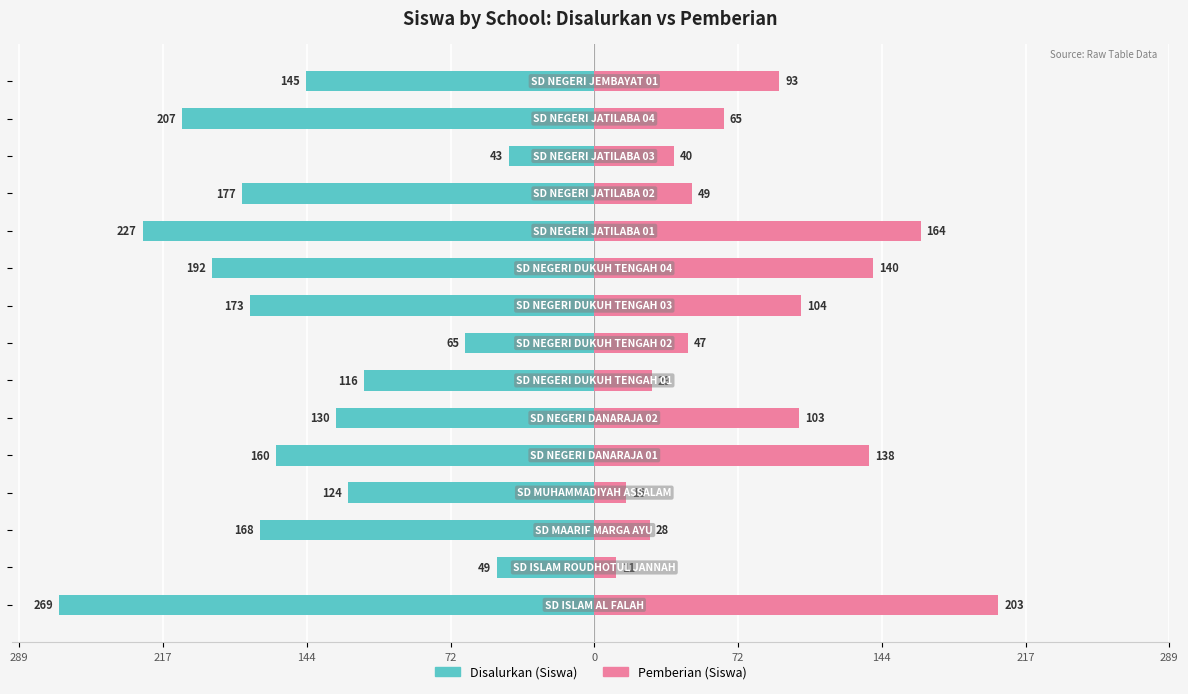

Reading right to left, list all the values displayed in this chart.

Disalurkan (Siswa): -145	-207	-43	-177	-227	-192	-173	-65	-116	-130	-160	-124	-168	-49	-269
Pemberian (Siswa): 93	65	40	49	164	140	104	47	29	103	138	16	28	11	203